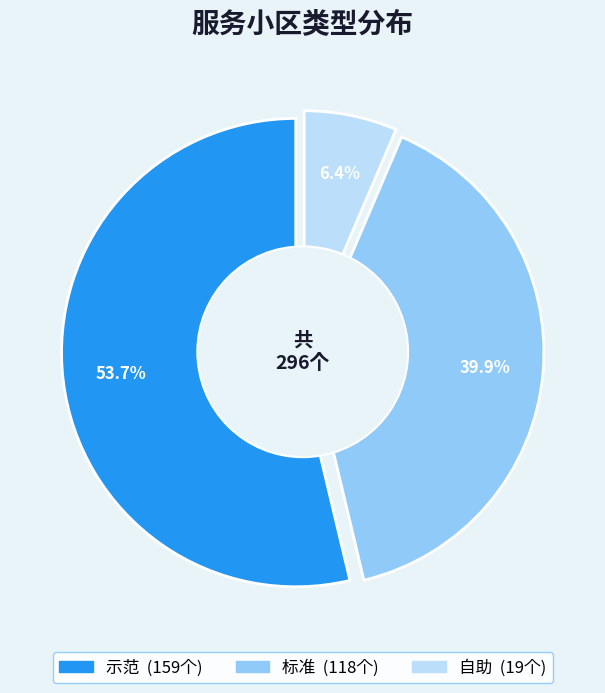

Which slice represents more than half of the pie?

示范